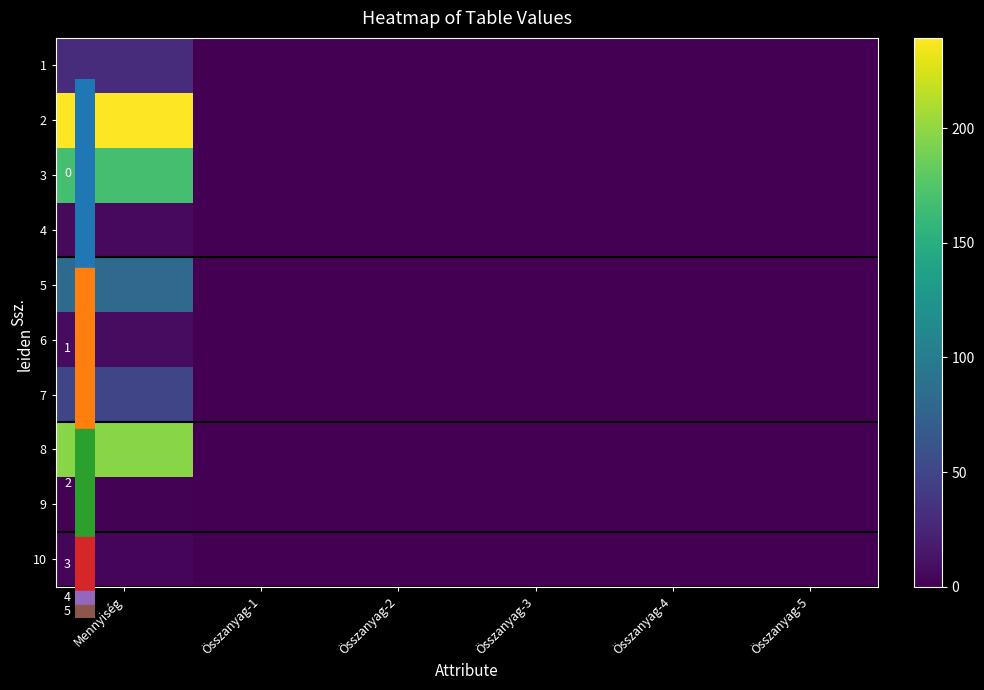

Which series changed the most between Összanyag-1 and Összanyag-3?

1